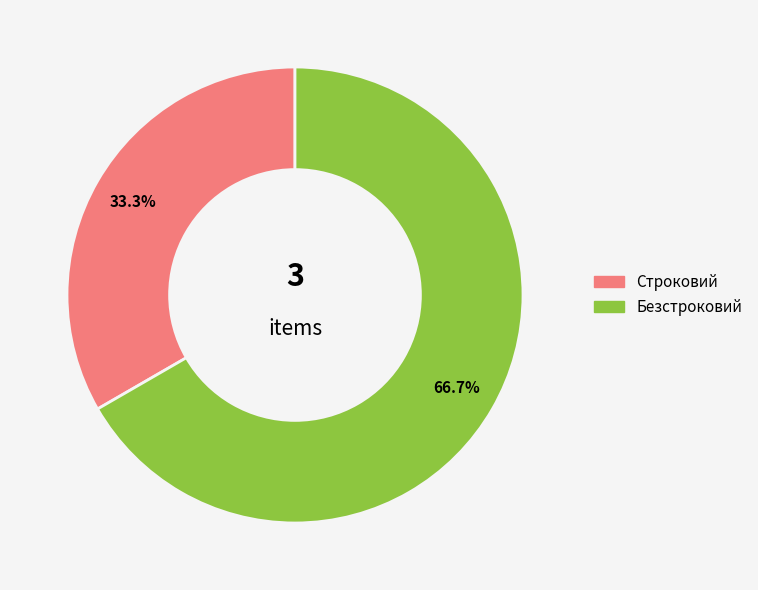

Between Безстроковий and Строковий, which is larger?

Безстроковий